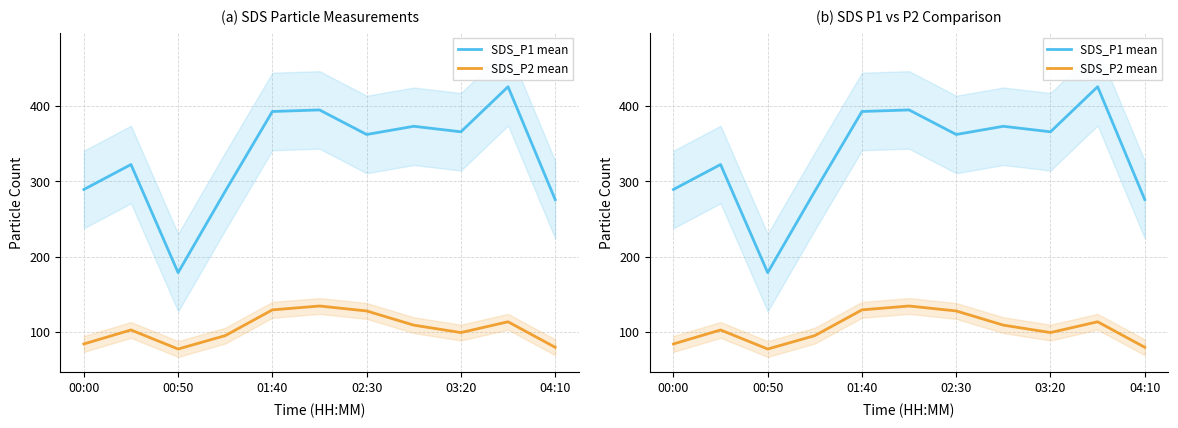

True or false: SDS_P2 mean and SDS_P1 mean cross at least once.

False